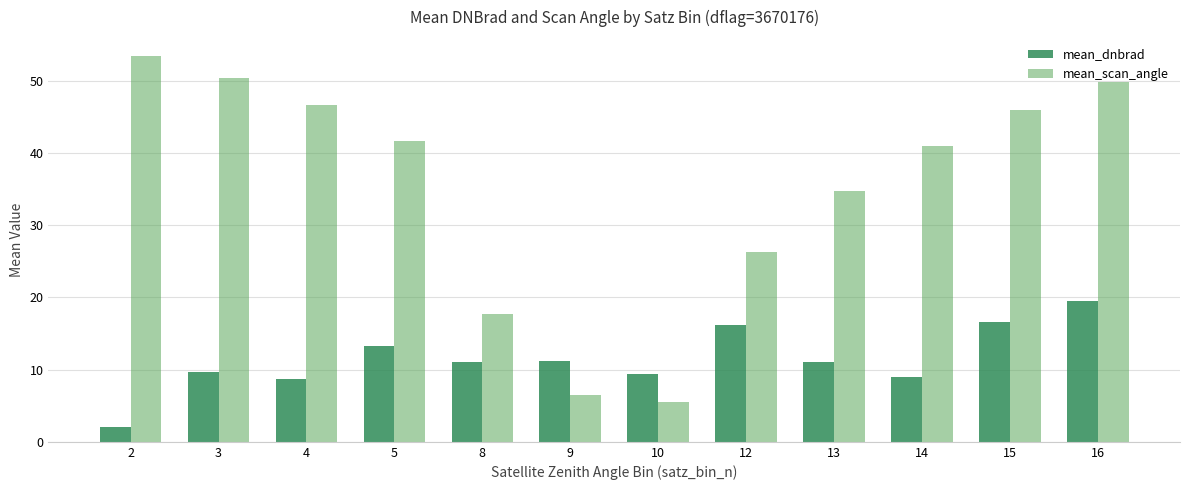

What is the difference between the mean_dnbrad values at 14 and 16?

10.5